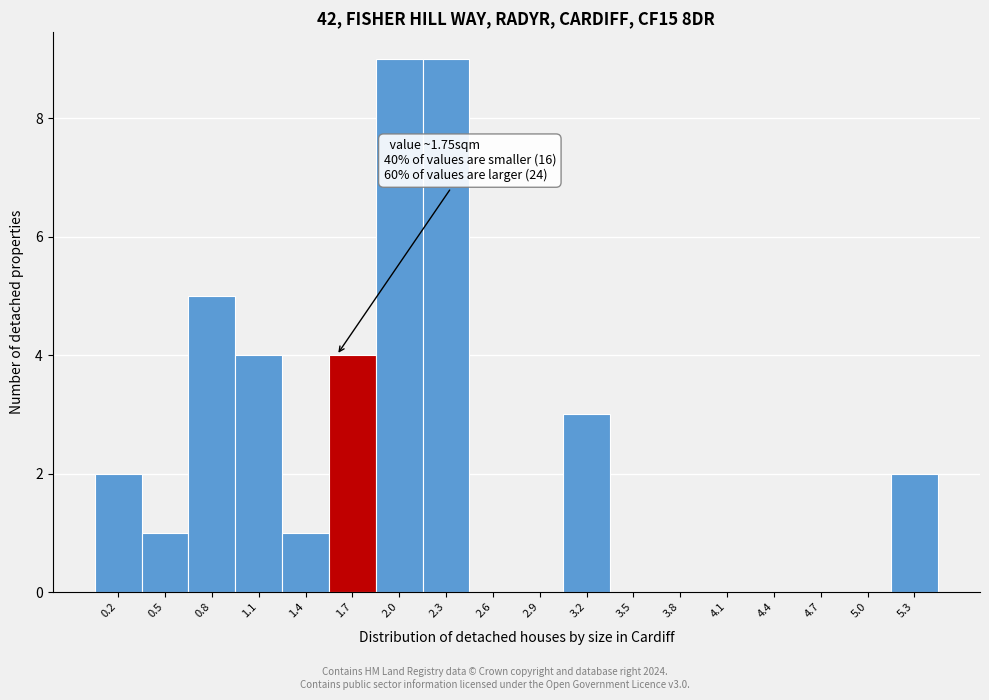

Reading right to left, transcribe all the data shown in this chart.

5.3=2	5.0=0	4.7=0	4.4=0	4.1=0	3.8=0	3.5=0	3.2=3	2.9=0	2.6=0	2.3=9	2.0=9	1.7=4	1.4=1	1.1=4	0.8=5	0.5=1	0.2=2